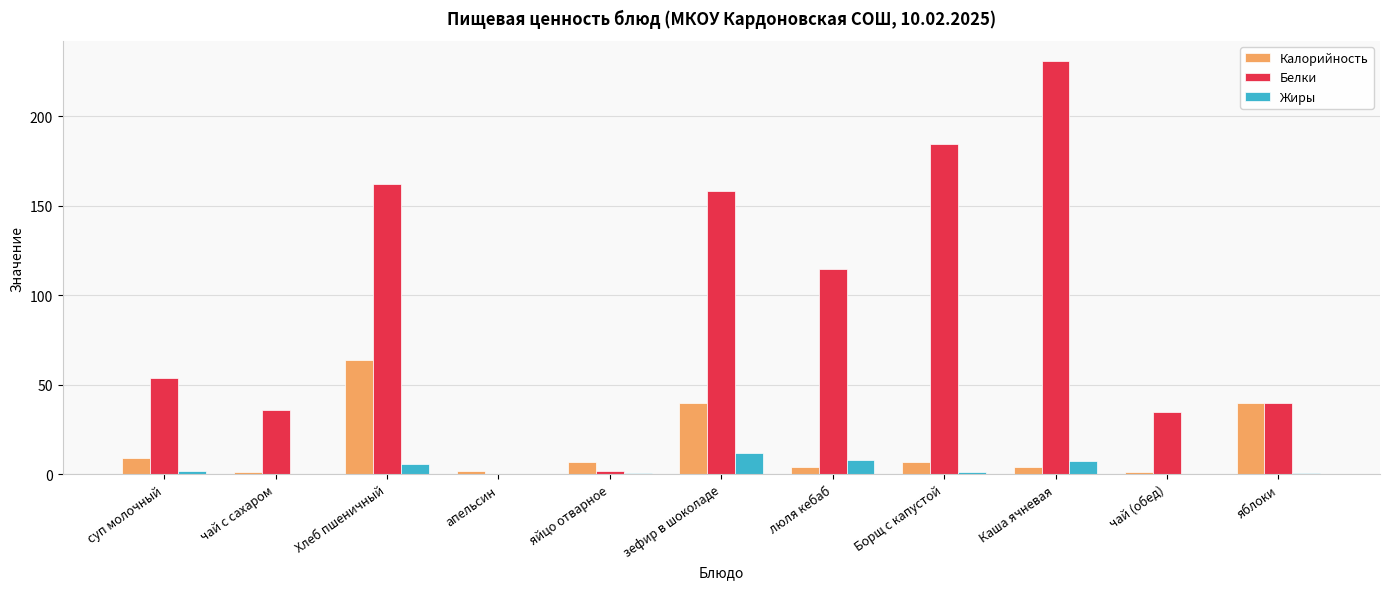

How many groups of bars are there?

11